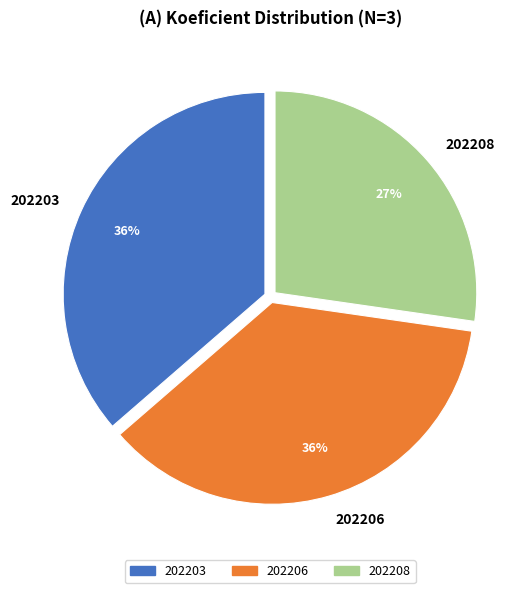

Which slice is the smallest?

202208